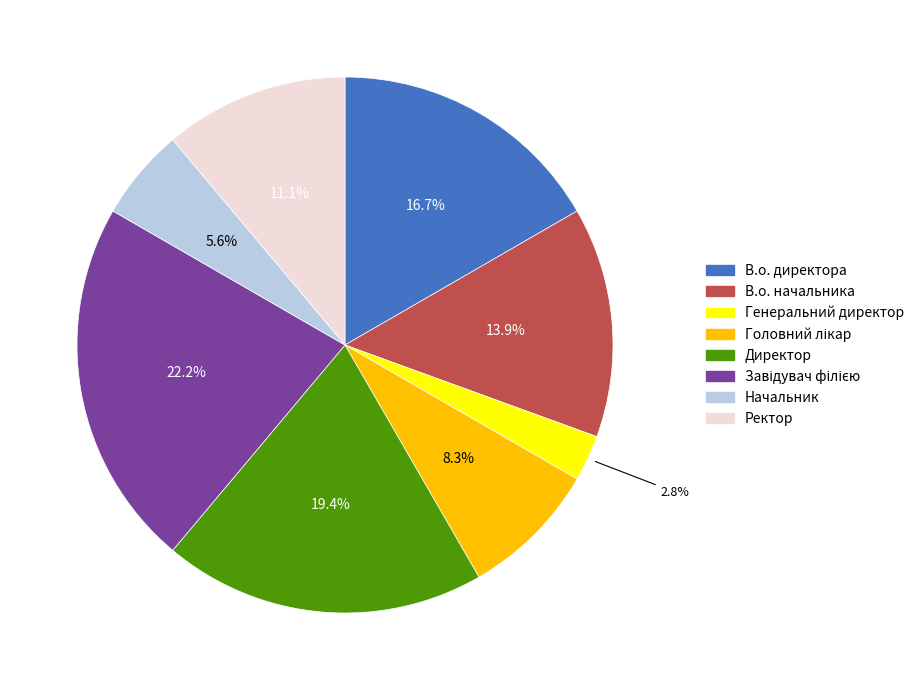

Is it true that Начальник is 6% of the pie?

True